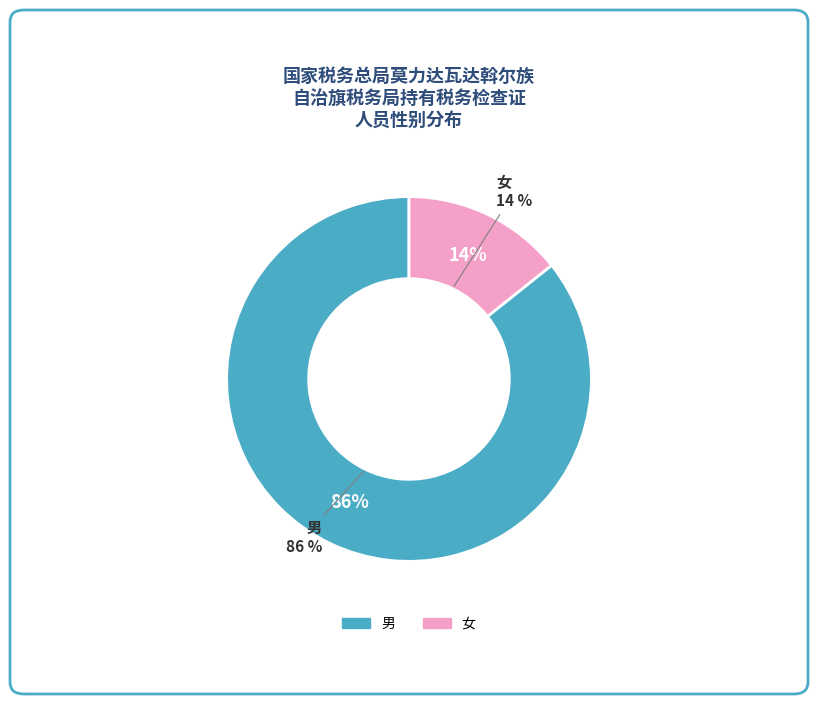

To the nearest percent, what is the average slice percentage?

50%